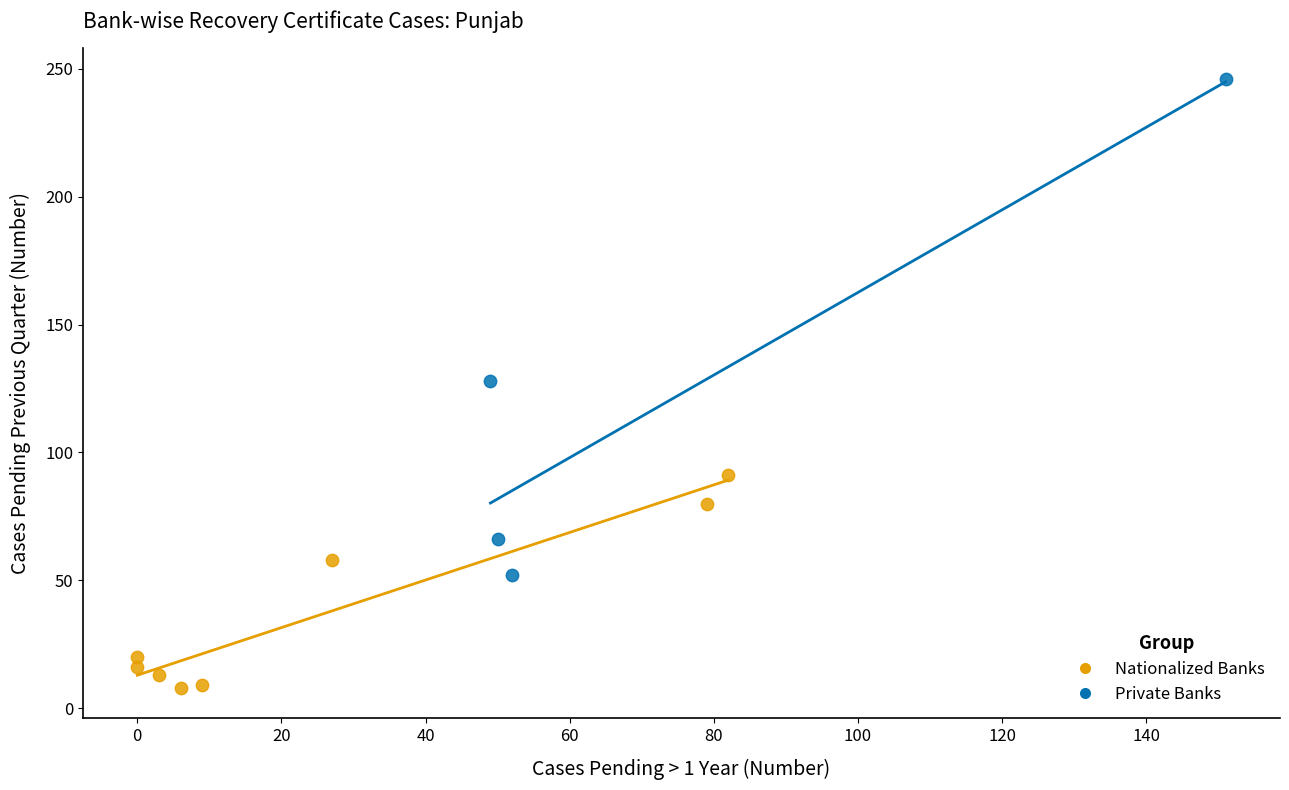

Which series contains the highest Y value?

Private Banks